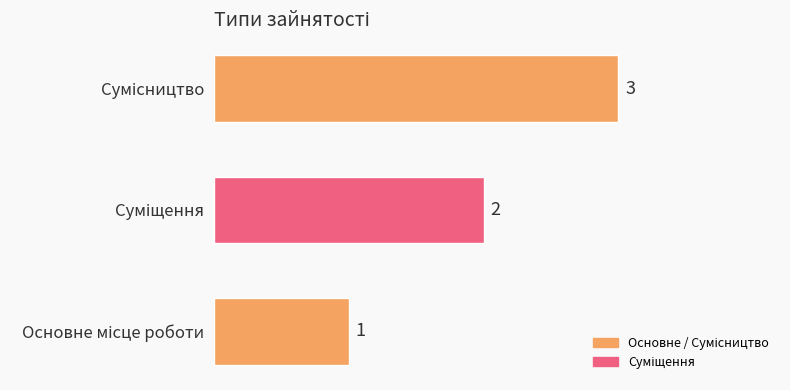

How many values are between 1 and 3?

3